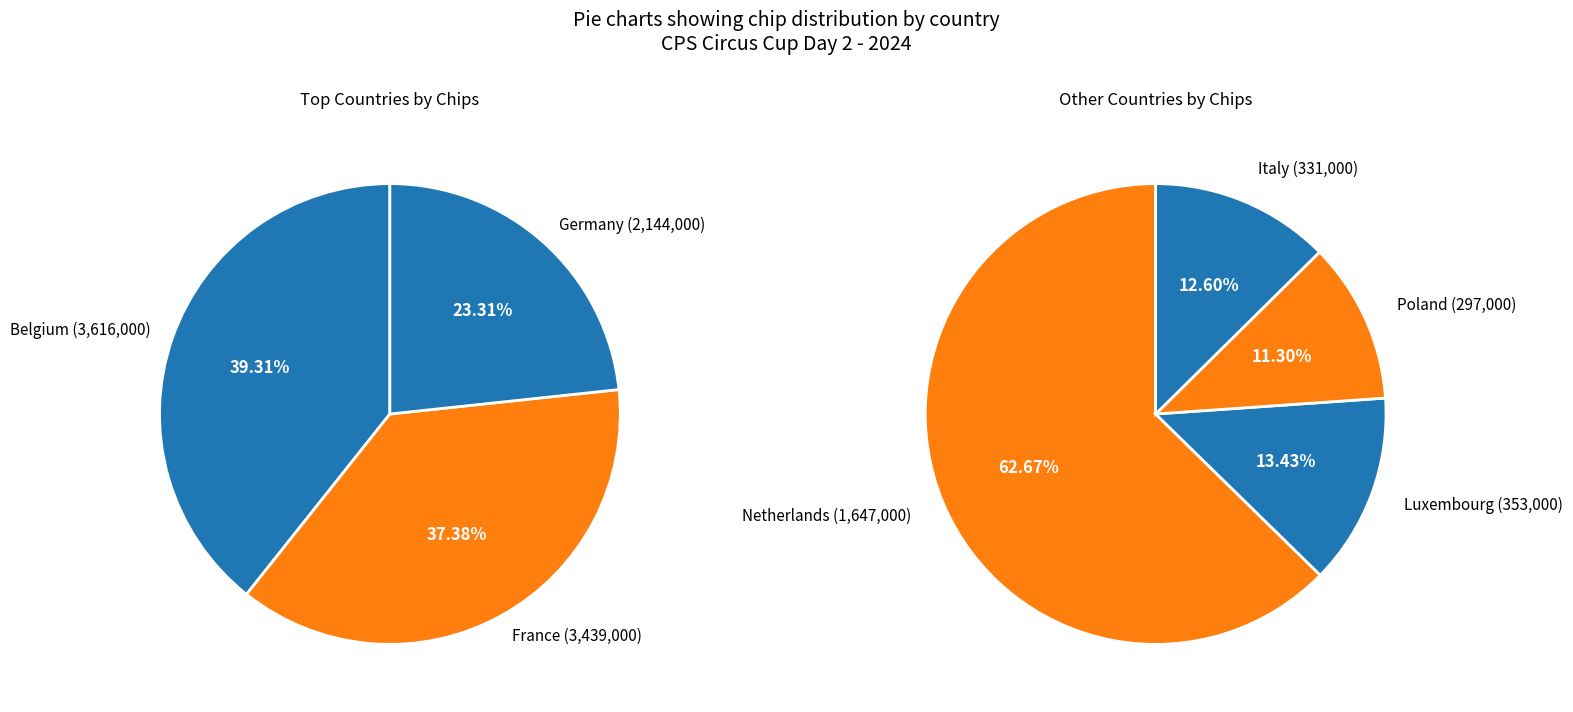

How many segments does this pie chart have?

7